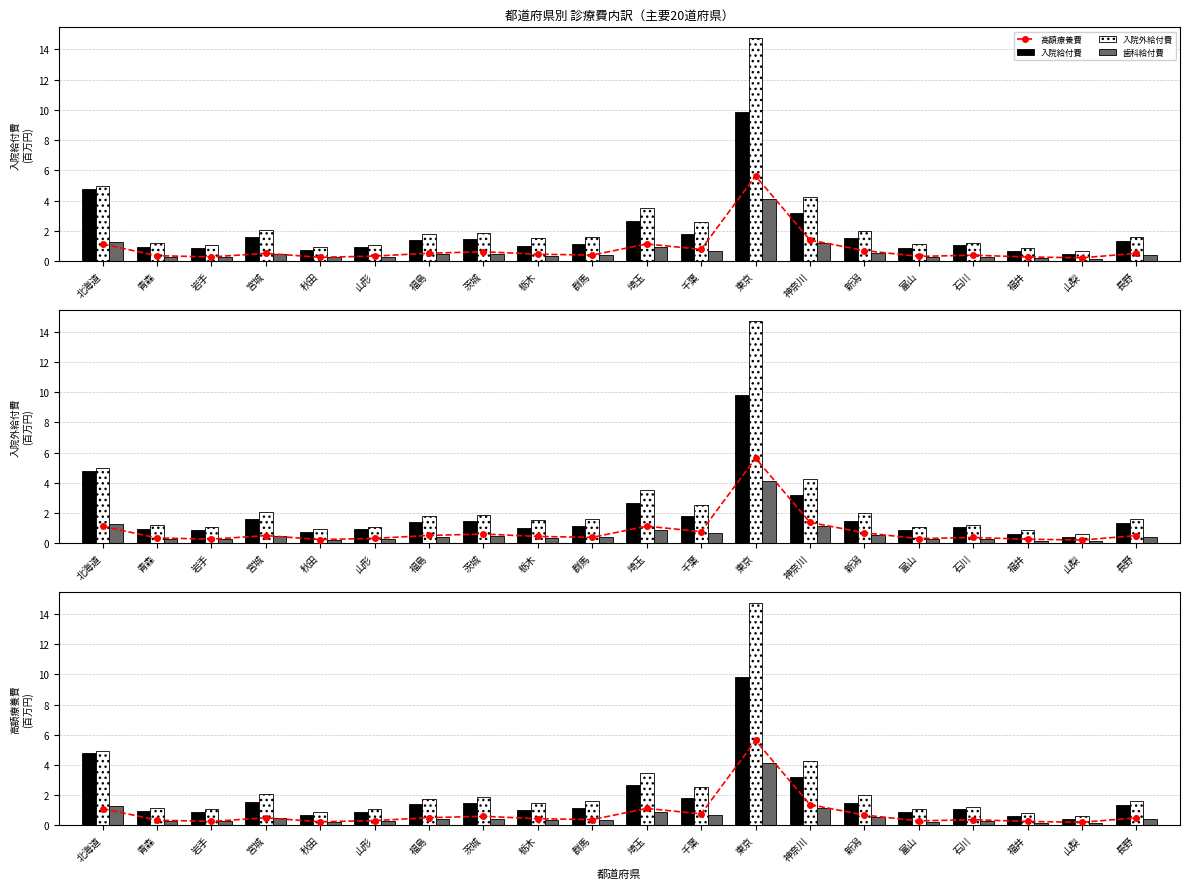

Reading left to right, transcribe all the data shown in this chart.

高額療養費: 北海道=1.1	青森=0.4	岩手=0.3	宮城=0.5	秋田=0.2	山形=0.3	福島=0.5	茨城=0.6	栃木=0.4	群馬=0.4	埼玉=1.1	千葉=0.8	東京=5.6	神奈川=1.4	新潟=0.7	富山=0.3	石川=0.4	福井=0.3	山梨=0.2	長野=0.5
入院給付費: 北海道=4.8	青森=1.0	岩手=0.9	宮城=1.6	秋田=0.7	山形=0.9	福島=1.4	茨城=1.5	栃木=1.0	群馬=1.1	埼玉=2.7	千葉=1.8	東京=9.8	神奈川=3.2	新潟=1.5	富山=0.9	石川=1.1	福井=0.6	山梨=0.4	長野=1.4
入院外給付費: 北海道=5.0	青森=1.2	岩手=1.1	宮城=2.1	秋田=0.9	山形=1.1	福島=1.8	茨城=1.9	栃木=1.5	群馬=1.6	埼玉=3.5	千葉=2.6	東京=14.7	神奈川=4.3	新潟=2.0	富山=1.1	石川=1.2	福井=0.9	山梨=0.6	長野=1.6
歯科給付費: 北海道=1.3	青森=0.3	岩手=0.3	宮城=0.5	秋田=0.2	山形=0.3	福島=0.4	茨城=0.5	栃木=0.3	群馬=0.4	埼玉=0.9	千葉=0.7	東京=4.1	神奈川=1.2	新潟=0.5	富山=0.3	石川=0.3	福井=0.2	山梨=0.2	長野=0.4